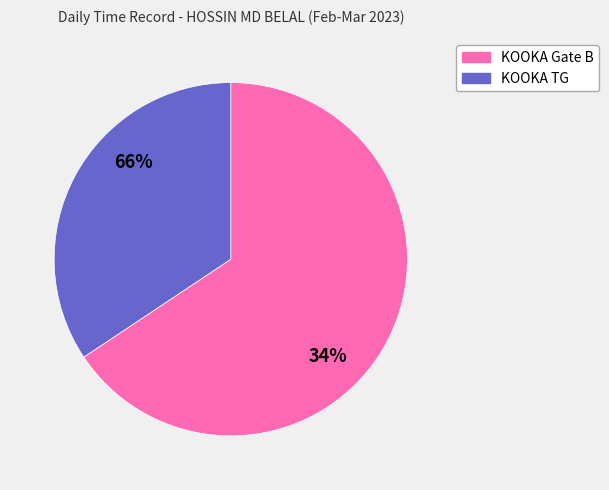

Combined, do 6 and 14 account for over 50%?

No